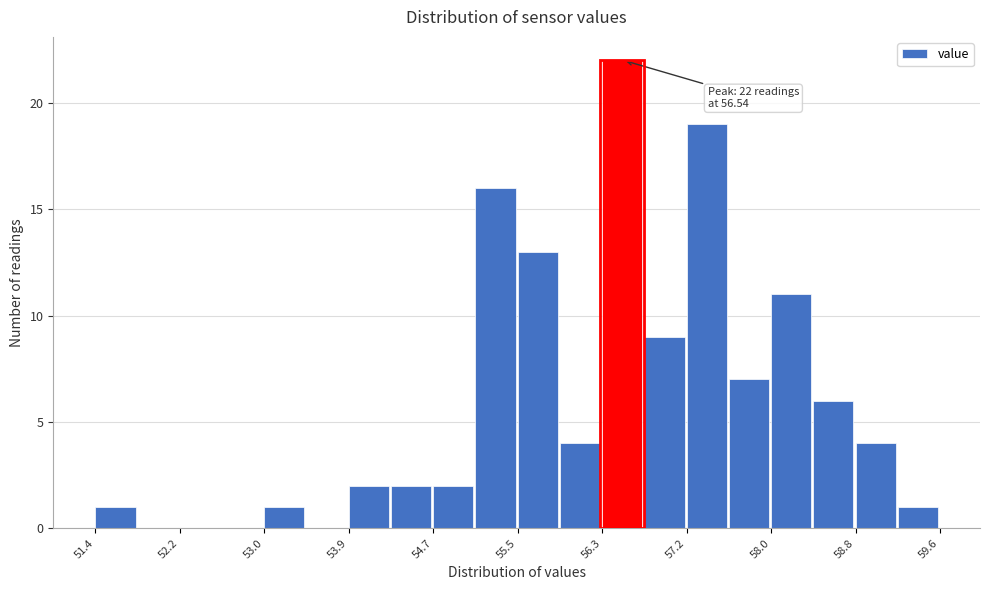

Which range on the x-axis has the tallest bar?

56.3 to 56.7